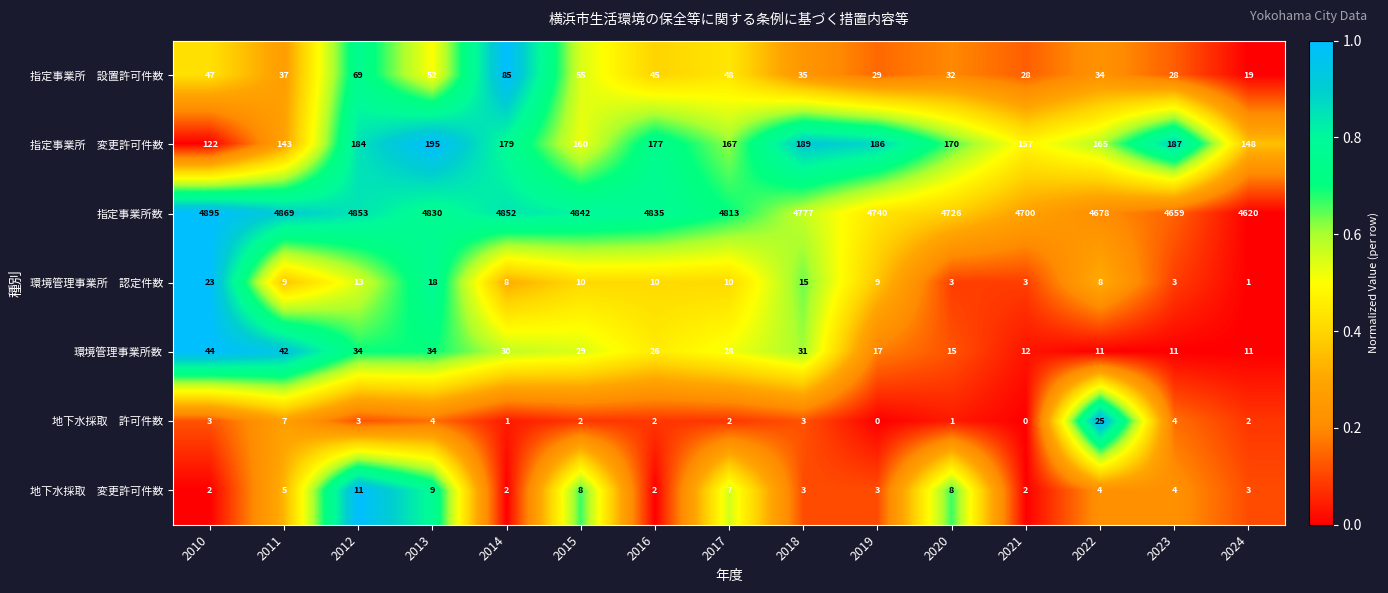

What is the difference between the 指定事業所数 values at 2021 and 2016?

135